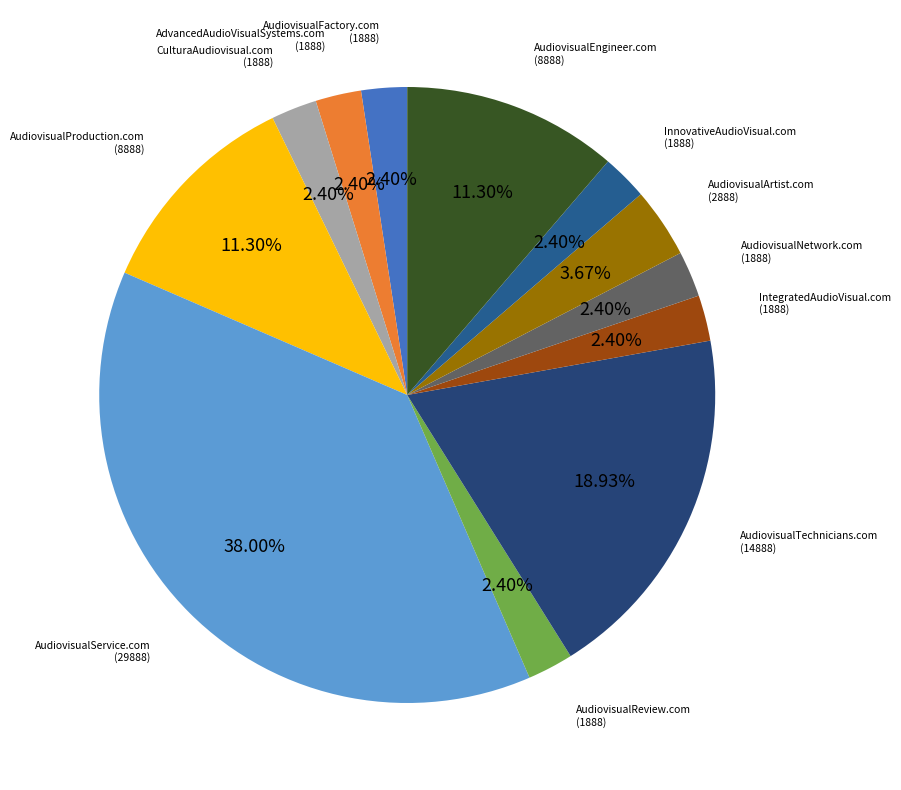

Combined, what portion of the pie is AudiovisualService.com and AudiovisualNetwork.com?

40.4%